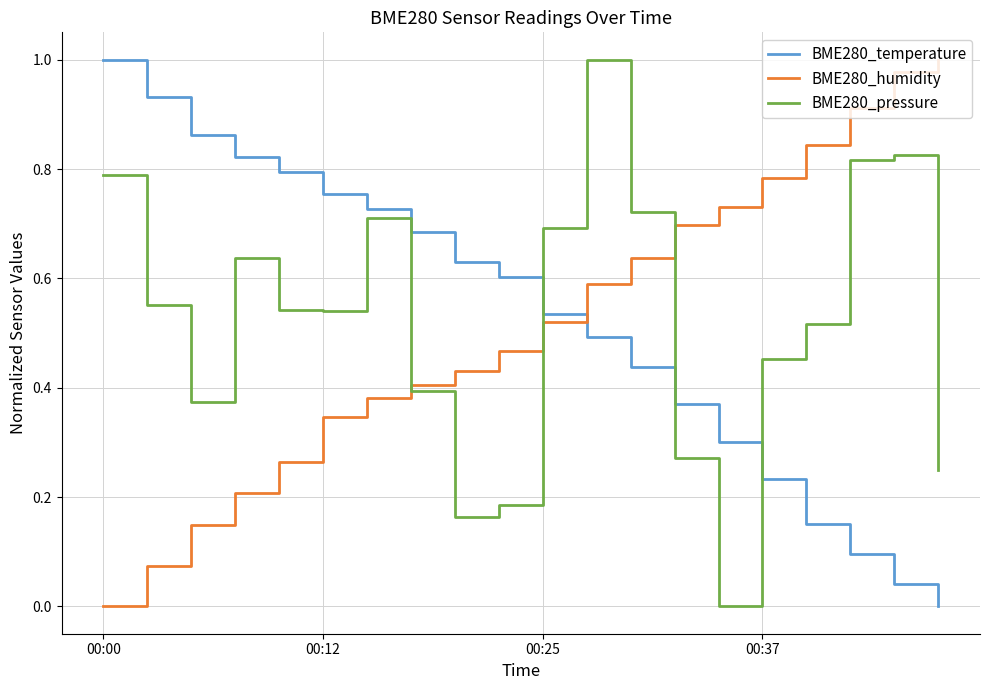

True or false: BME280_pressure and BME280_humidity cross at least once.

True